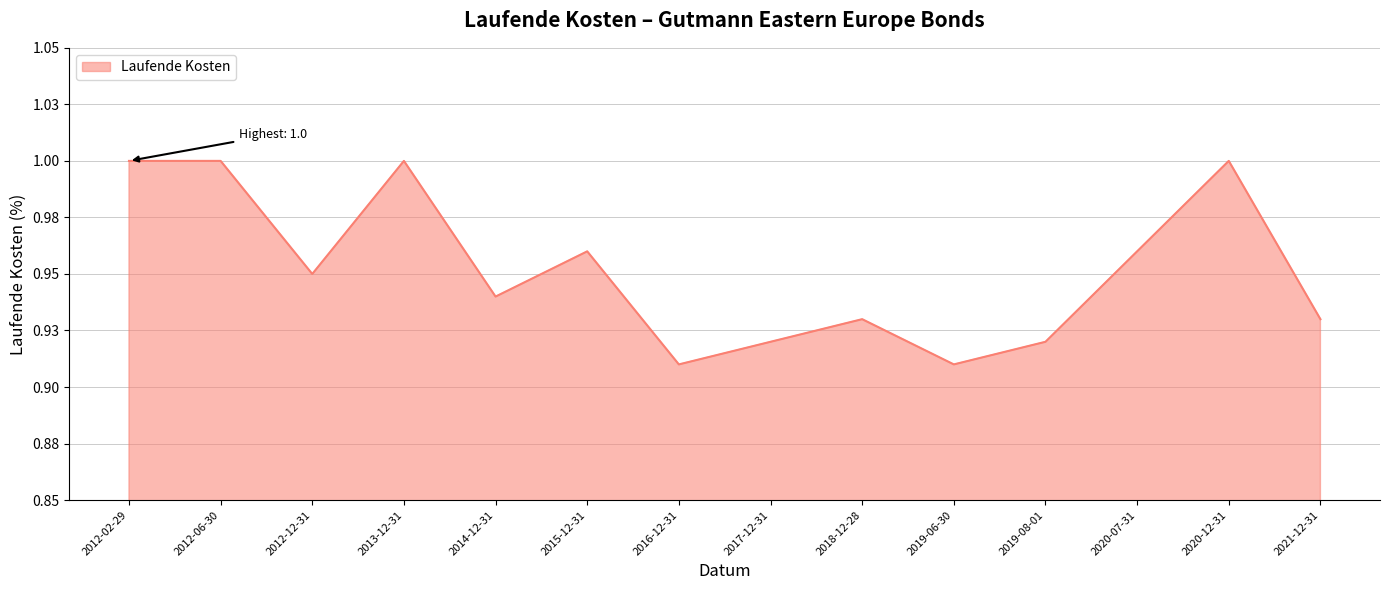

Rank the categories by value from lowest to highest.

2016-12-31, 2019-06-30, 2017-12-31, 2019-08-01, 2018-12-28, 2021-12-31, 2014-12-31, 2012-12-31, 2015-12-31, 2020-07-31, 2012-02-29, 2012-06-30, 2013-12-31, 2020-12-31